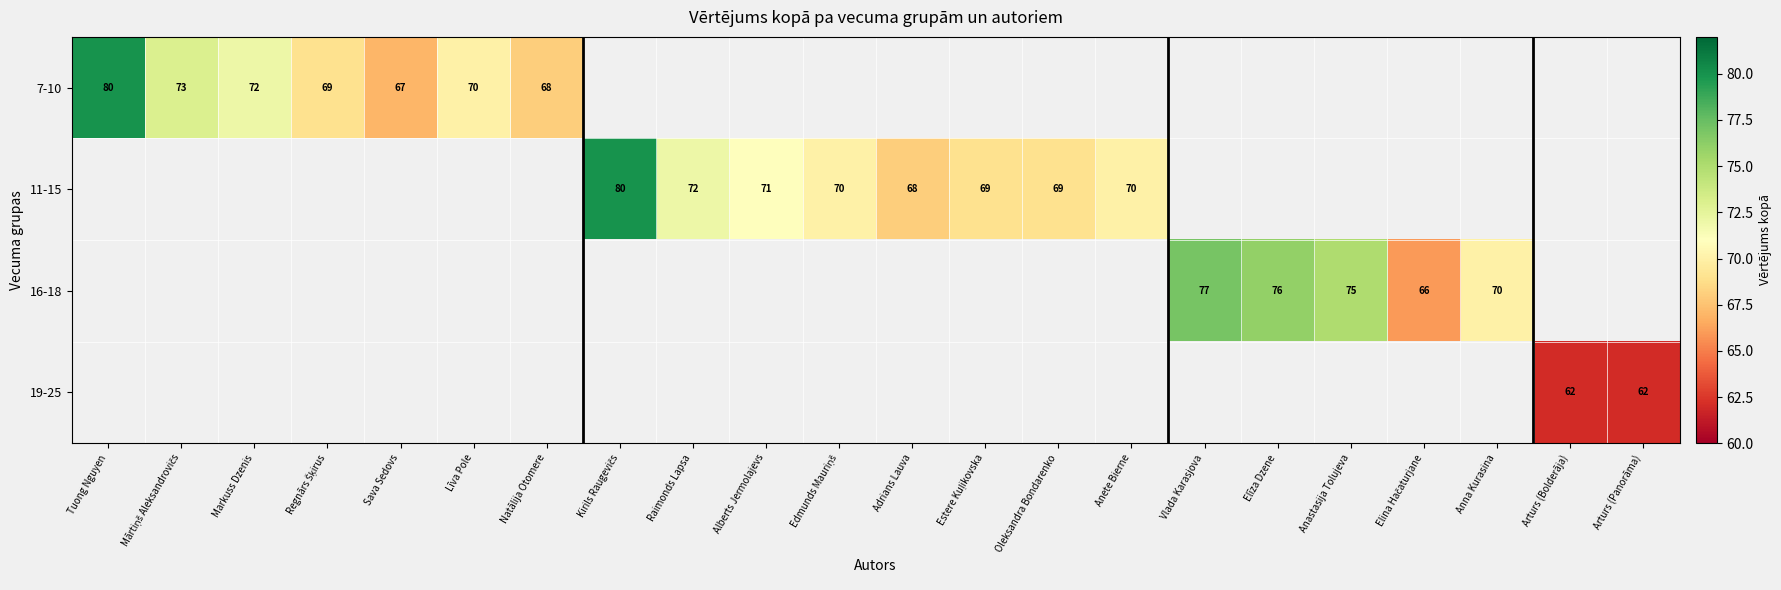

Count the number of categories in the chart.

22